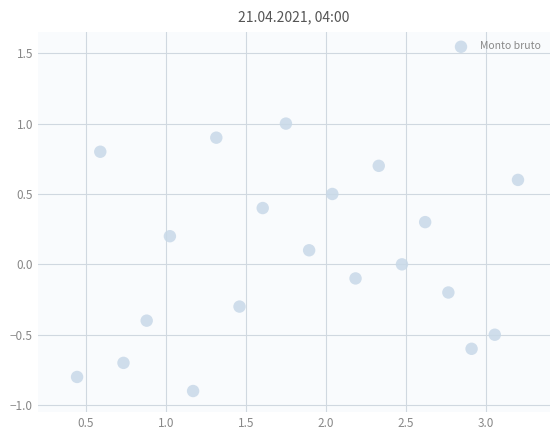

What is the range of X values (max minus min)?

2.8